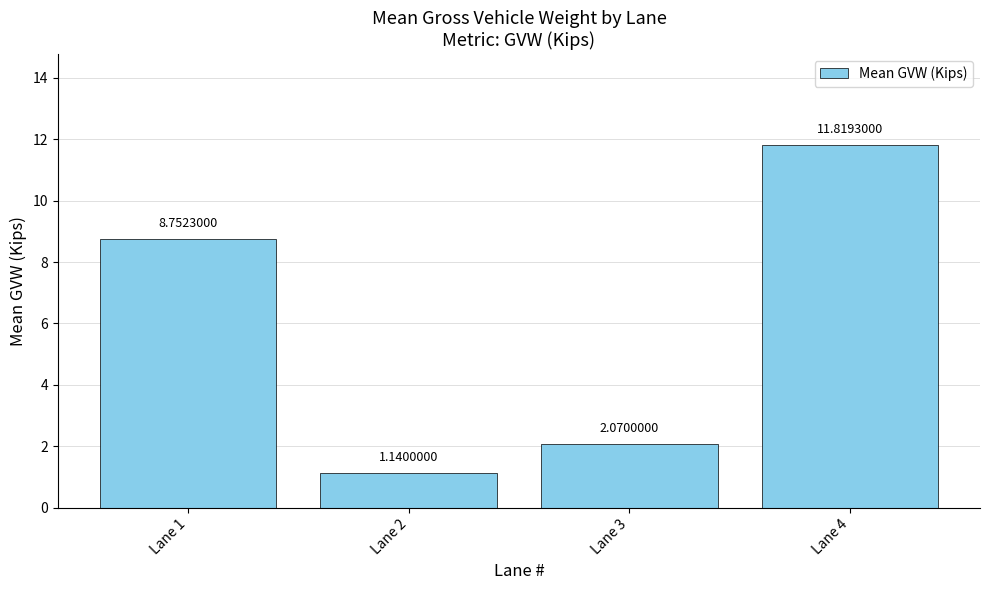

What is the average value?

5.9